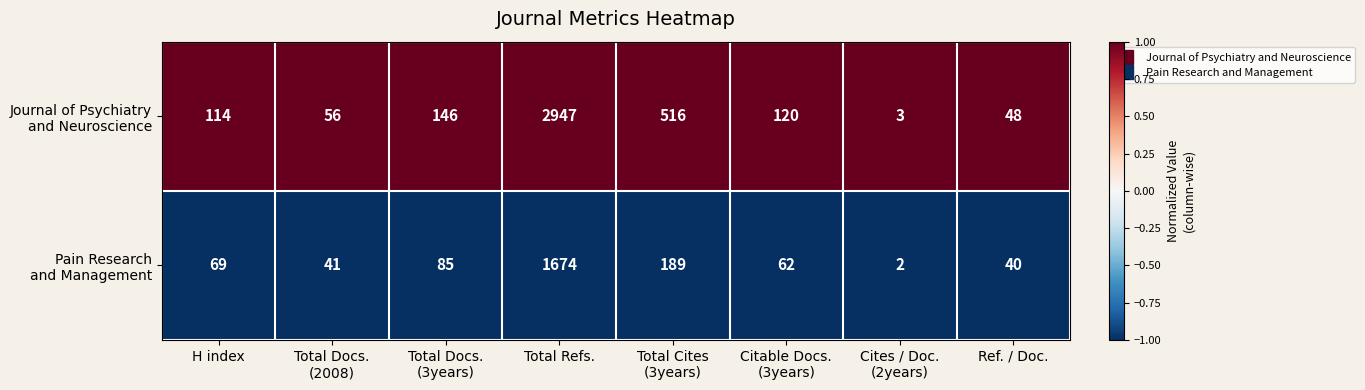

Which label corresponds to the largest value in the chart?

Total Refs.